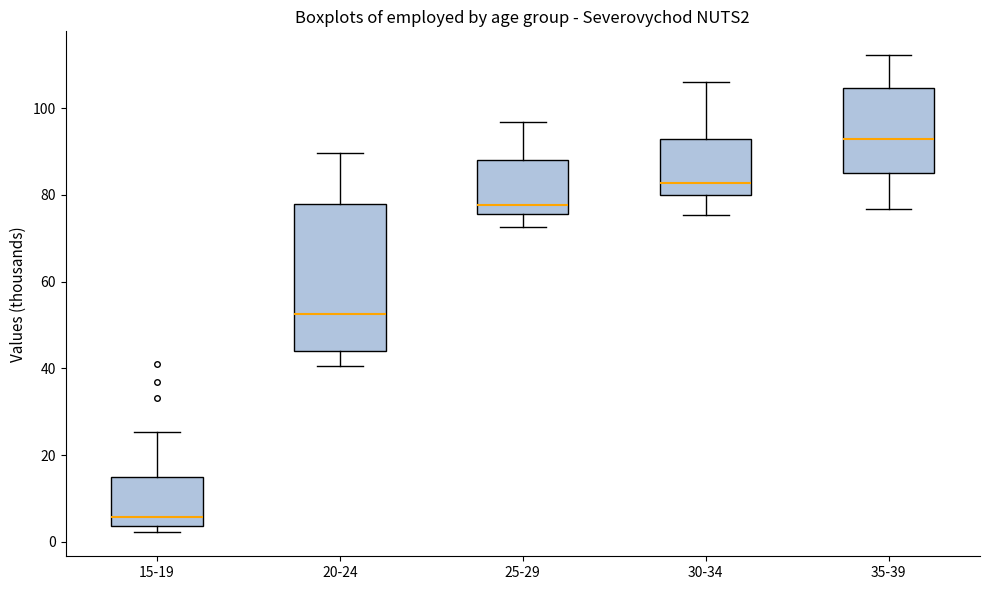

Reading left to right, transcribe this box plot: for each box, give where its median line is, the range the box spans, and where its two whiskers end, as read against the y-axis. The values are not printed on the chart, so give them approximately, as read against the axis.

15-19: median 6, box 4 to 14, whiskers 2 to 26
20-24: median 52, box 44 to 78, whiskers 40 to 90
25-29: median 78, box 76 to 88, whiskers 72 to 96
30-34: median 82, box 80 to 92, whiskers 76 to 106
35-39: median 92, box 84 to 104, whiskers 76 to 112